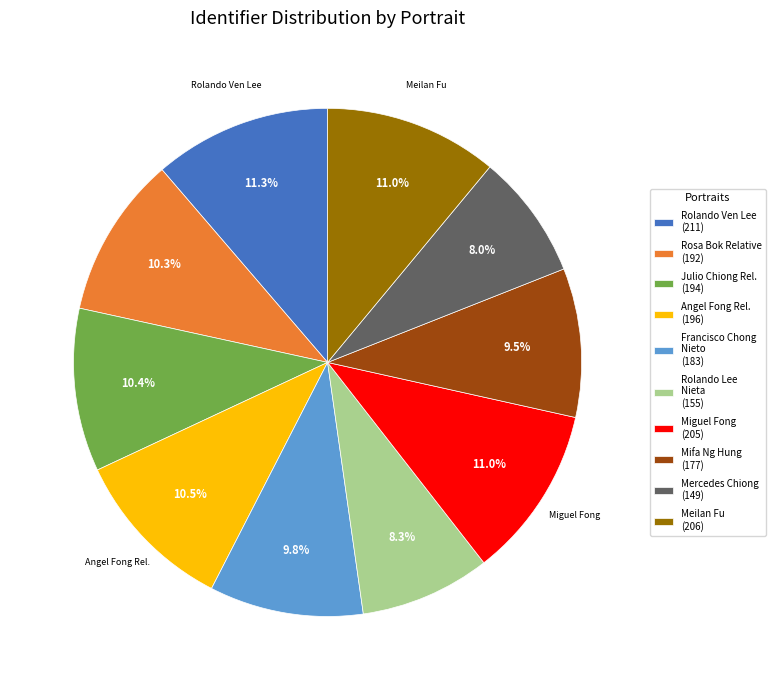

Is there a majority slice in this chart?

No